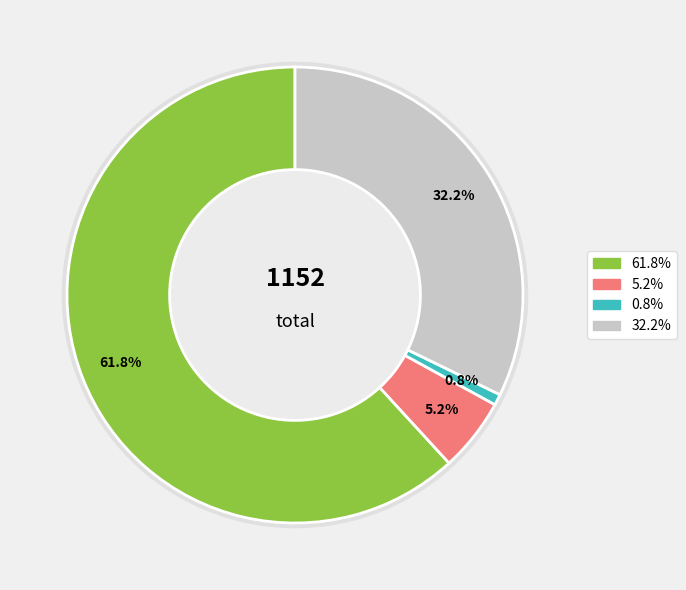

Is it true that Jacket Thickness (mils) is 11% of the pie?

False